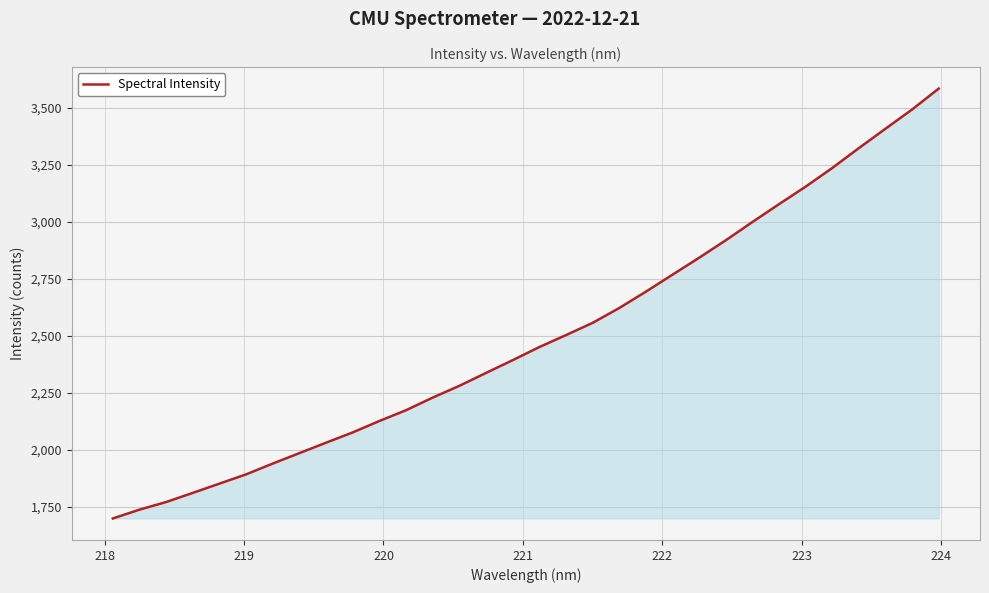

What is the greatest value displayed?

3584.7